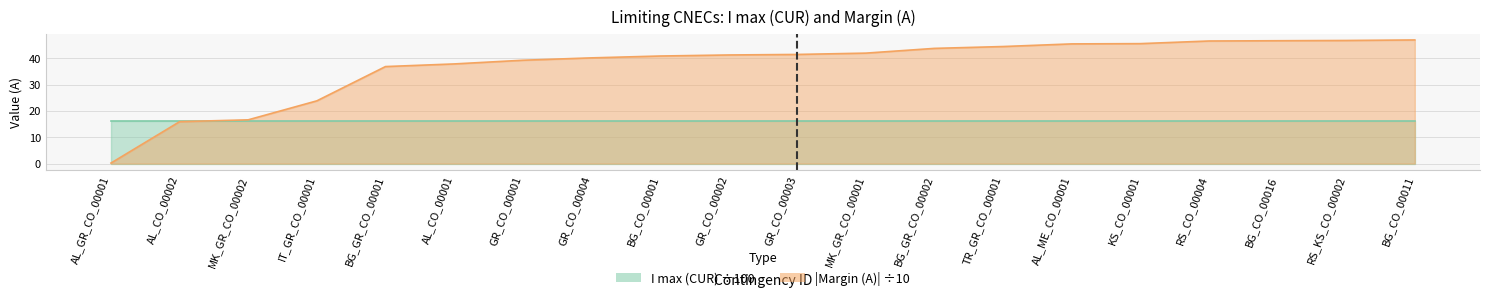

Which has a higher value, BG_GR_CO_00002 or BG_GR_CO_00001?

BG_GR_CO_00002